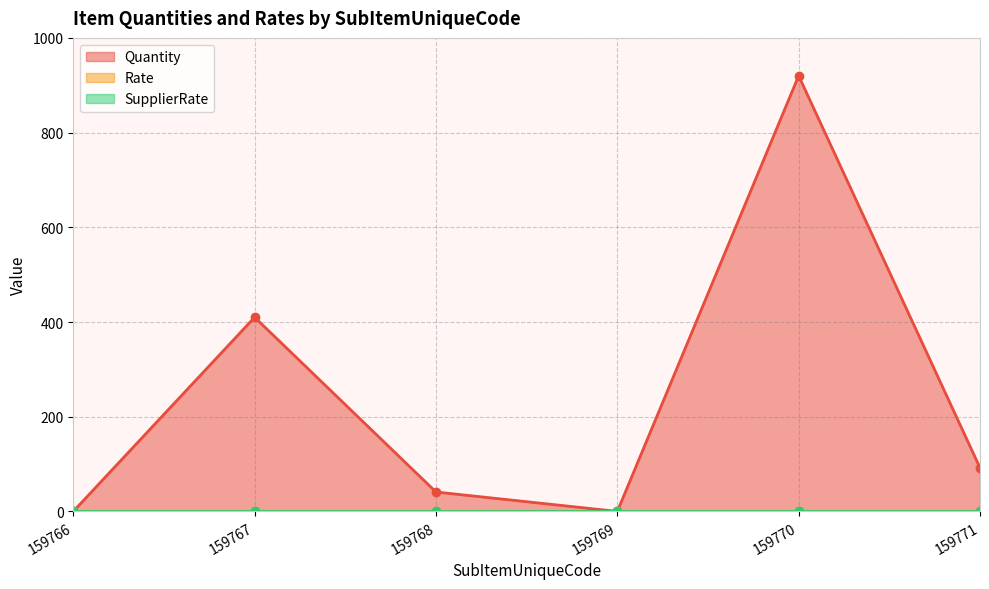

True or false: Rate and SupplierRate cross at least once.

False